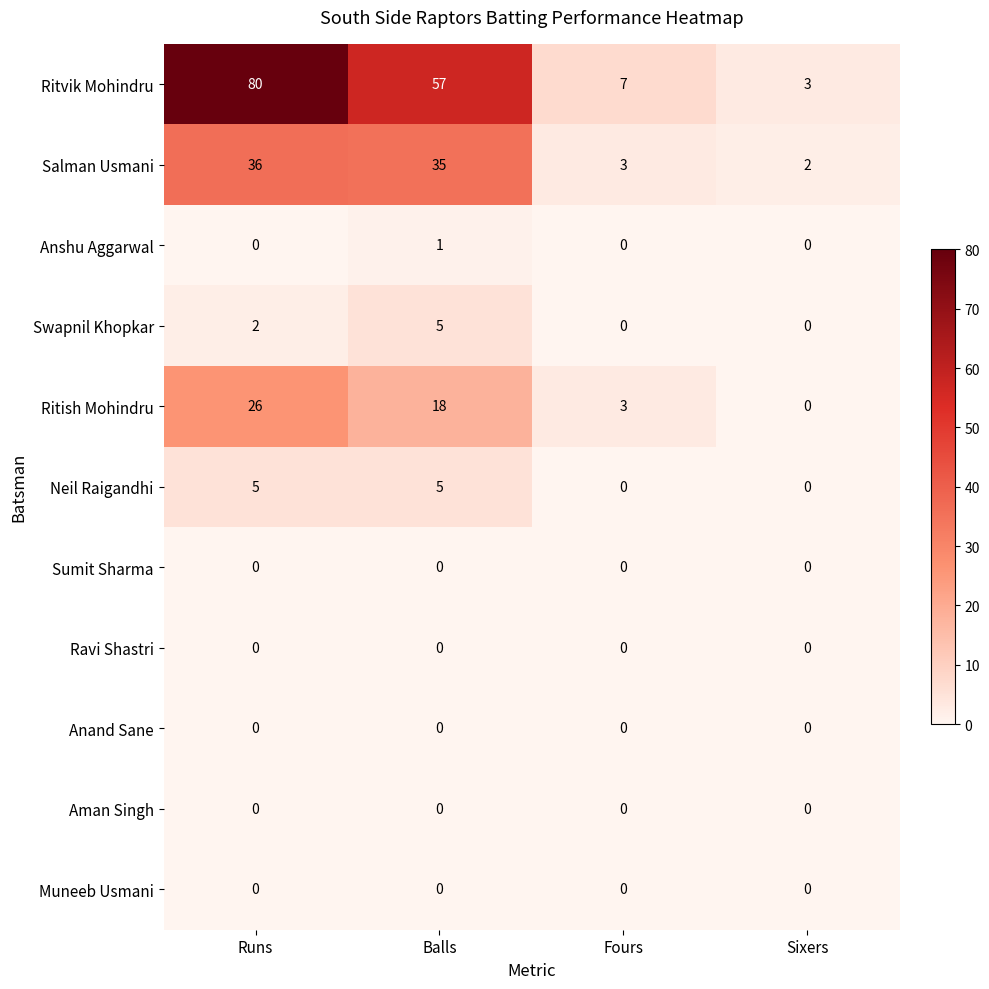

What is the difference between the maximum and second lowest values in the Salman Usmani series?

33